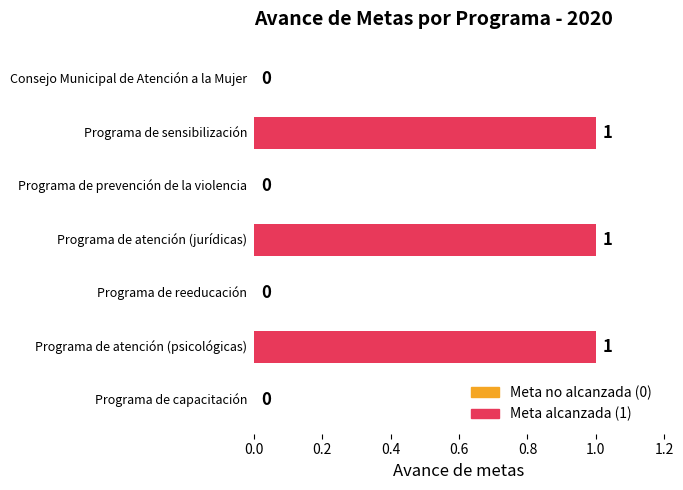

Count the number of data series in this chart.

1